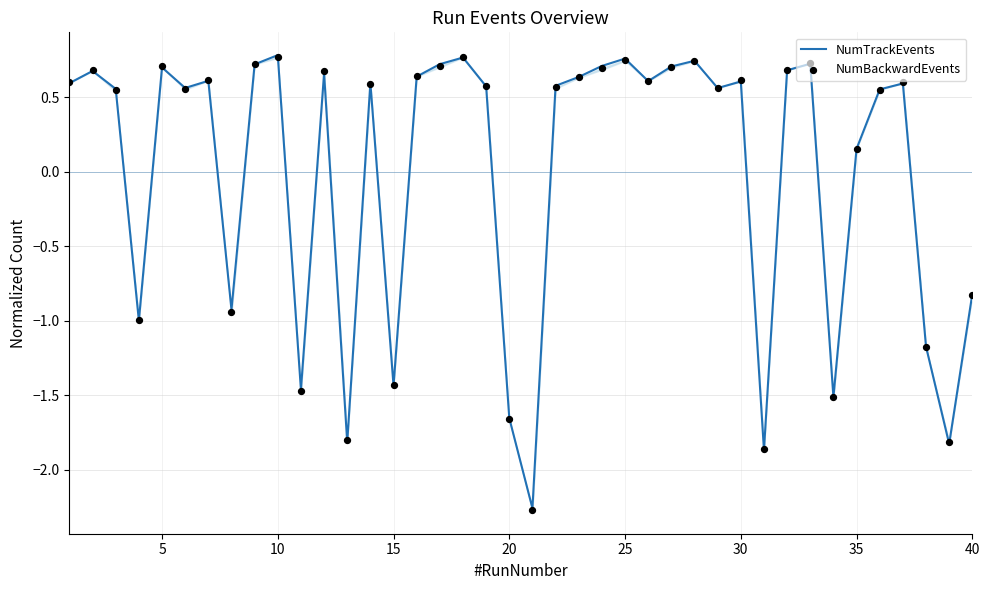

Which series has the largest Y range (max minus min)?

NumTrackEvents